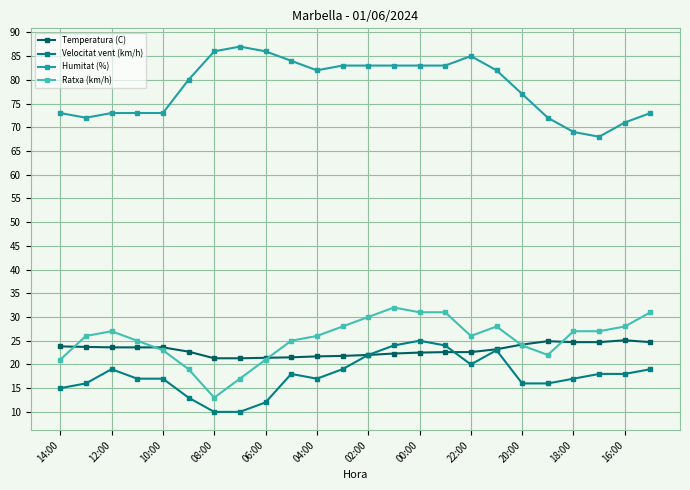

What is the value of the Temperatura (C) point at the 1st from the left?

23.8